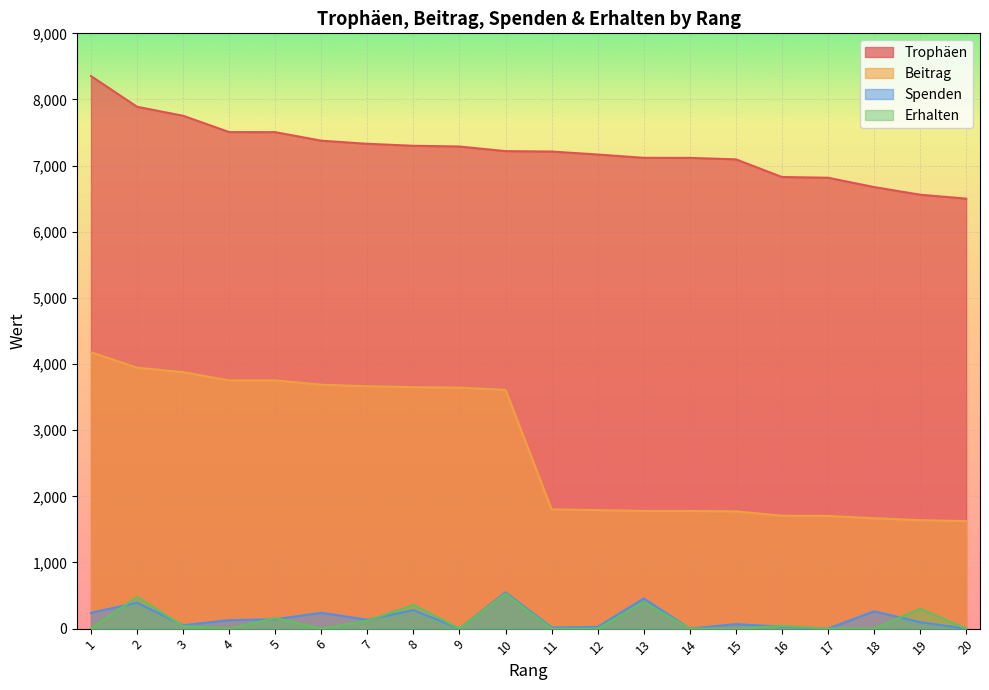

What is the difference between the highest and lowest values at 16?

6798